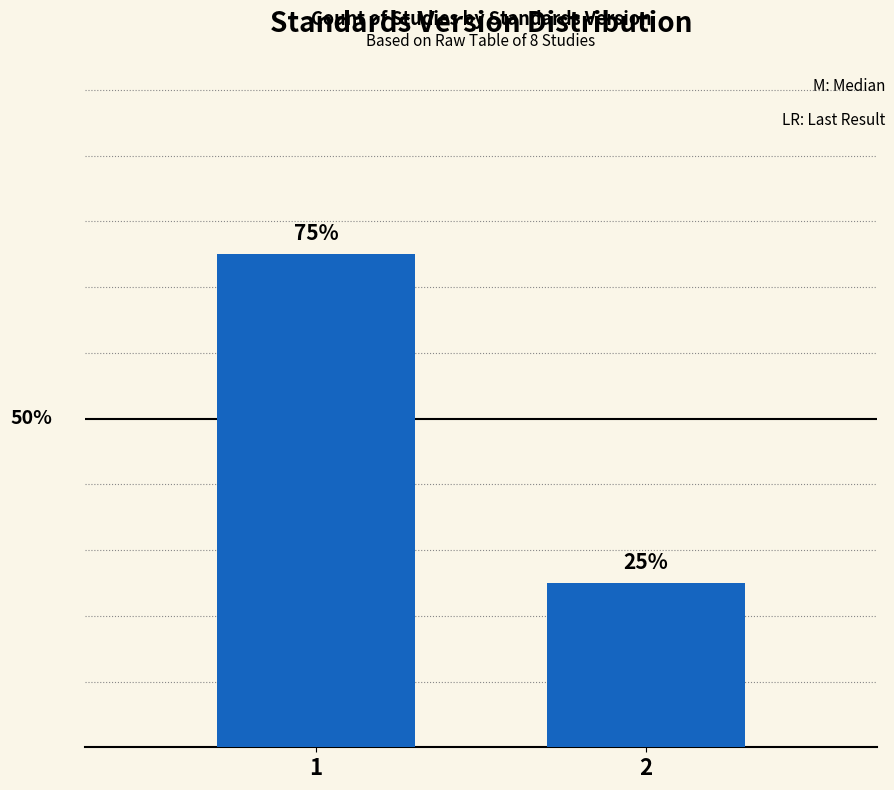

List the labels in order of value, smallest first.

2, 1